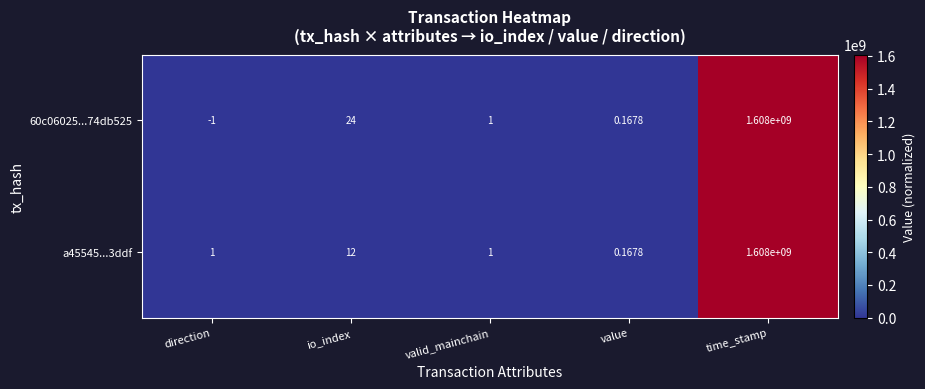

List the labels in order of 60c06025...74db525 value, largest first.

time_stamp, io_index, valid_mainchain, value, direction